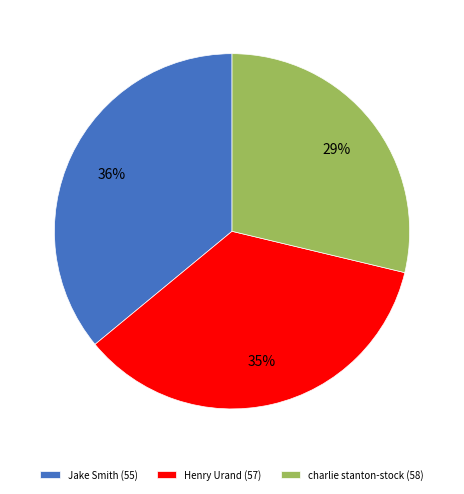

Is there any slice that represents more than half of the pie?

No